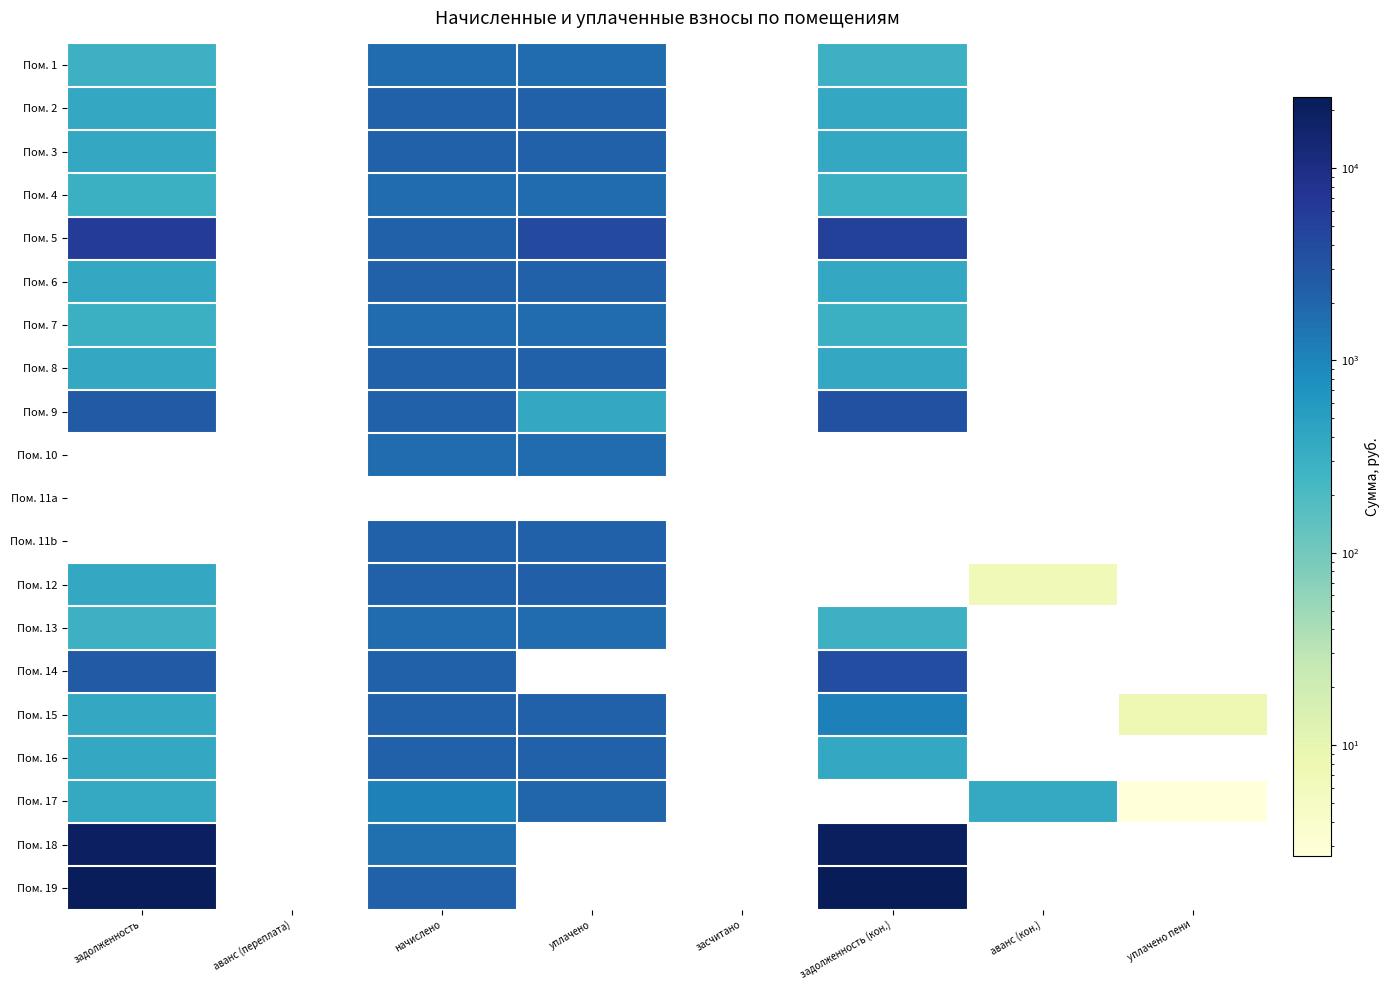

What is the maximum value for Пом. 15?

2236.2